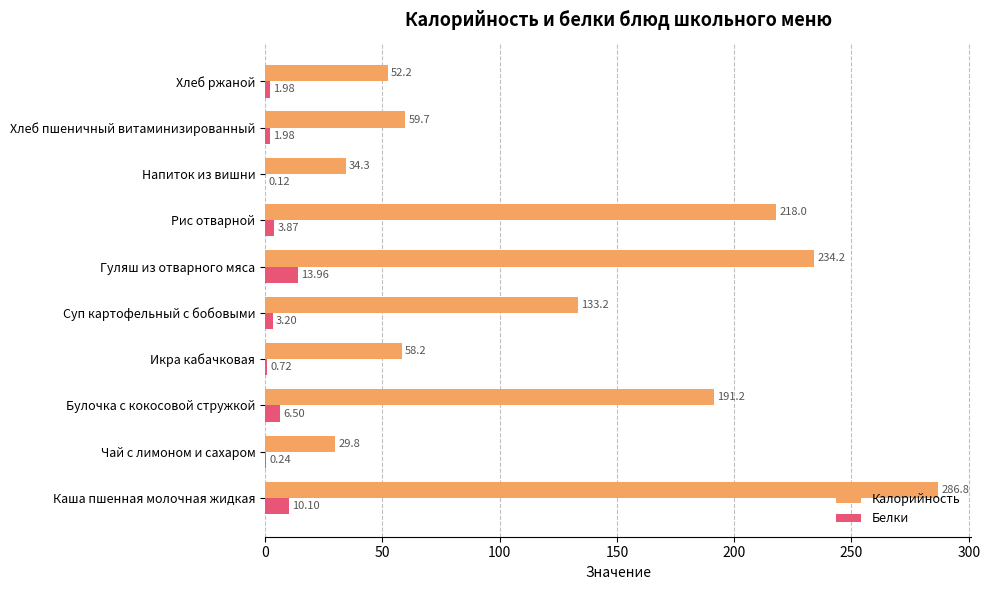

What is the total value across all series at Гуляш из отварного мяса?

248.2